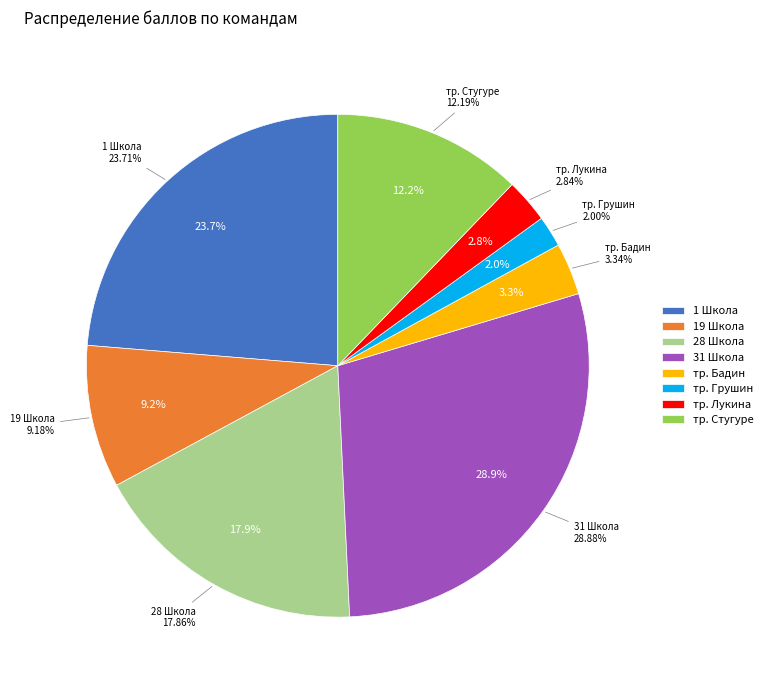

Rank the categories by value from lowest to highest.

тр. Грушин, тр. Лукина, тр. Бадин, 19 Школа, тр. Стугуре, 28 Школа, 1 Школа, 31 Школа